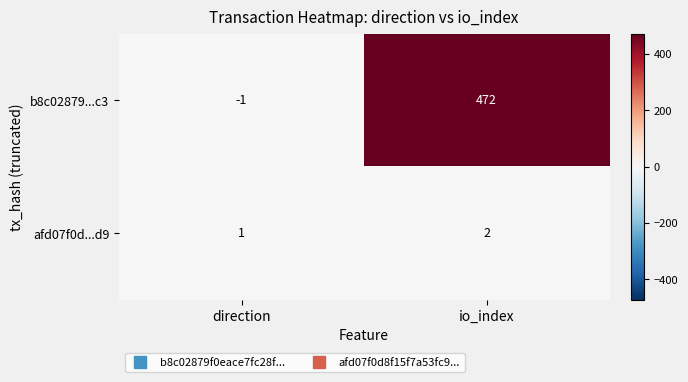

How many data points does each series have?

2